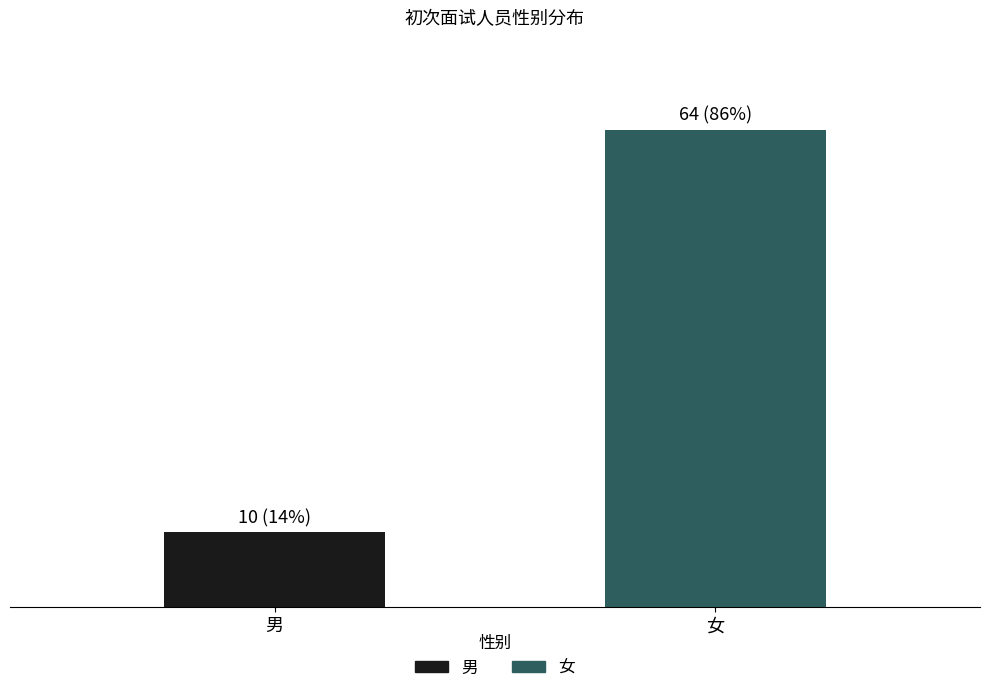

List the labels in order of value, smallest first.

男, 女